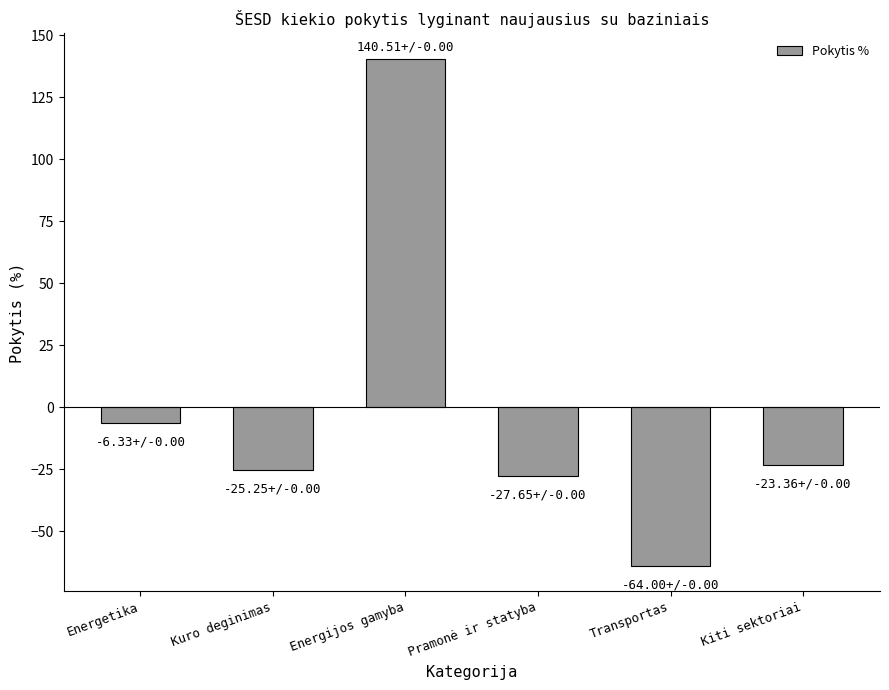

How many bars are there in total?

6